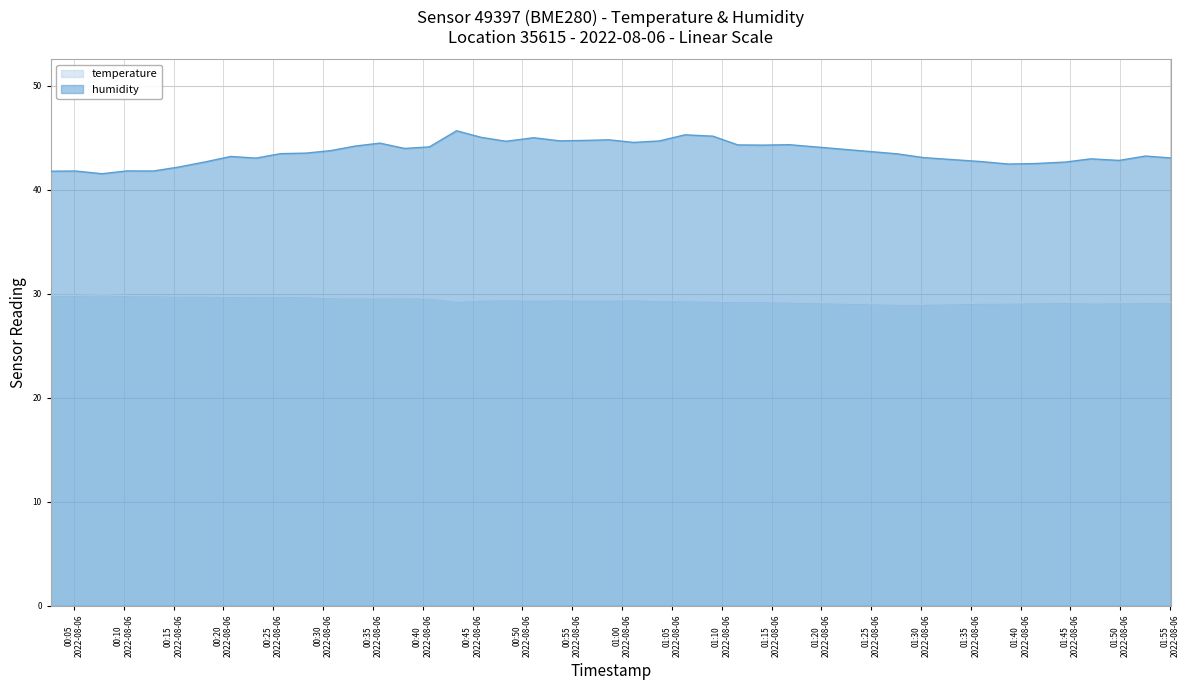

What is the maximum value for humidity?

45.7